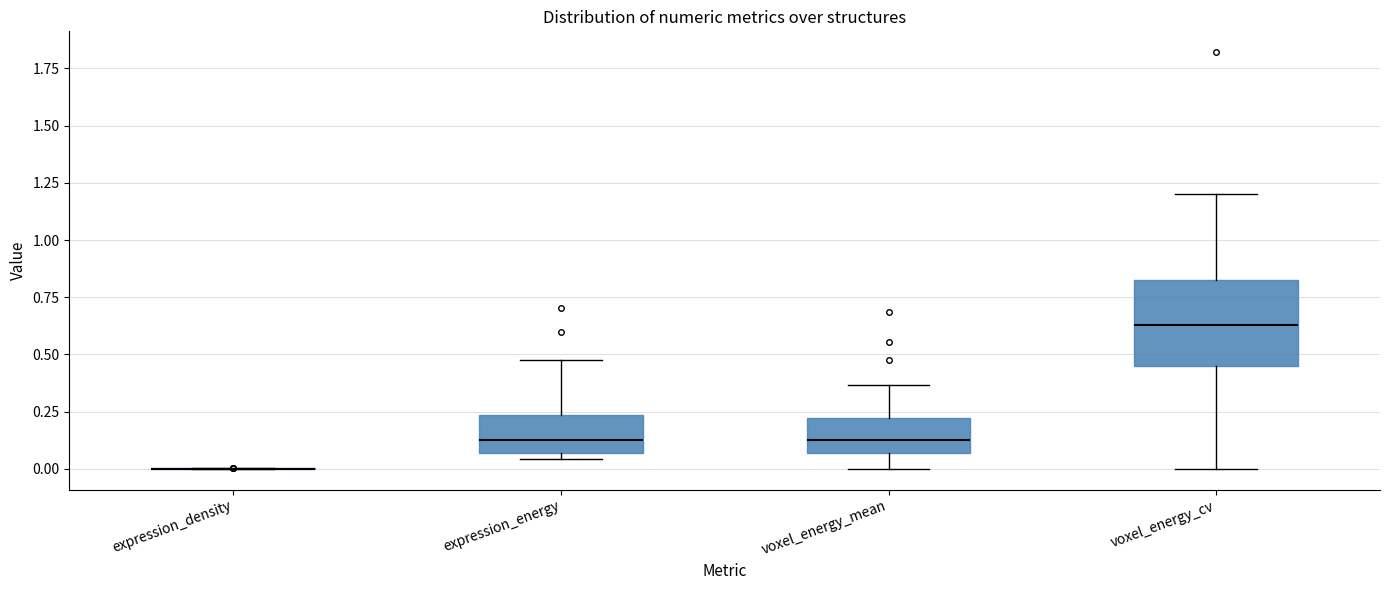

Which box is the tallest, from its lower edge to its upper edge?

voxel_energy_cv